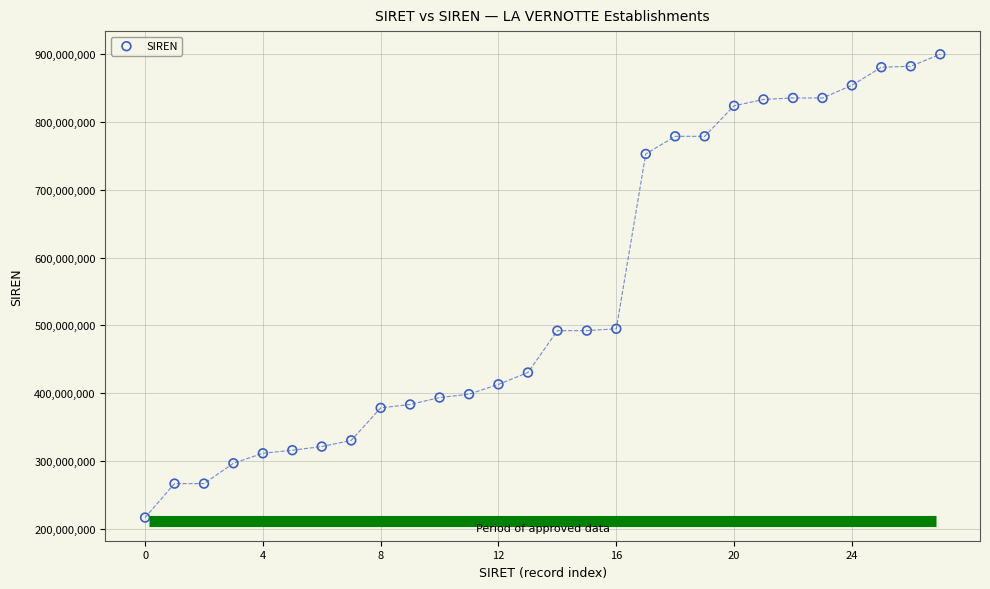

What is the range of Y values (max minus min)?

682385306